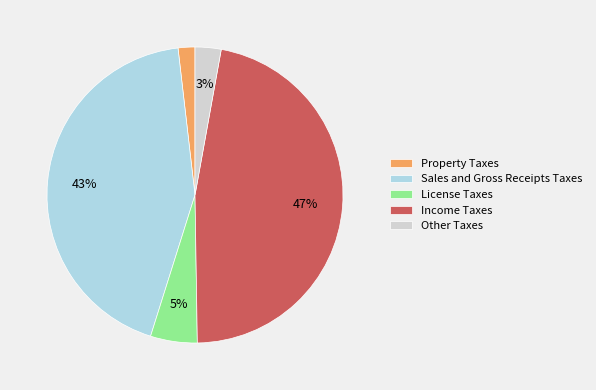

What is the smallest slice in the pie chart?

Property Taxes